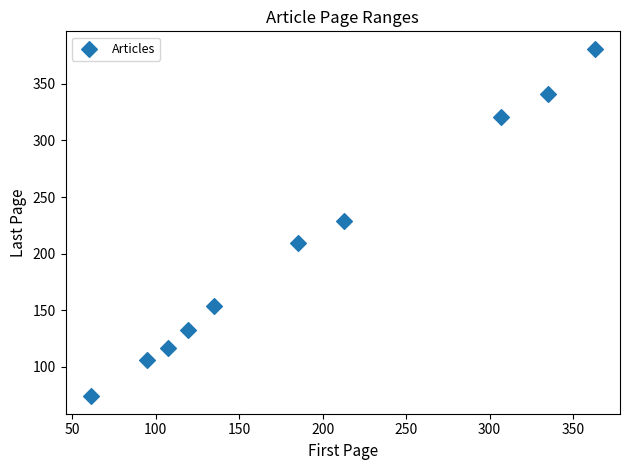

What is the range of X values (max minus min)?

302